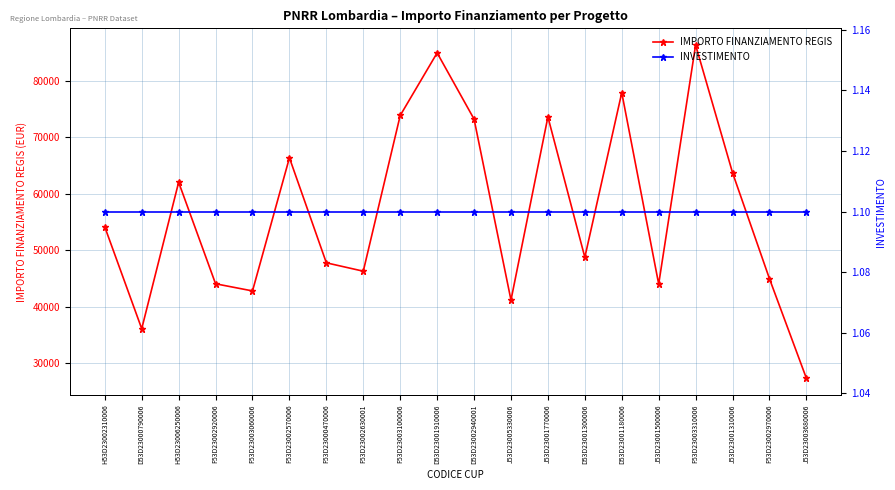

What value does the INVESTIMENTO series have at D53D23000790006?

1.1